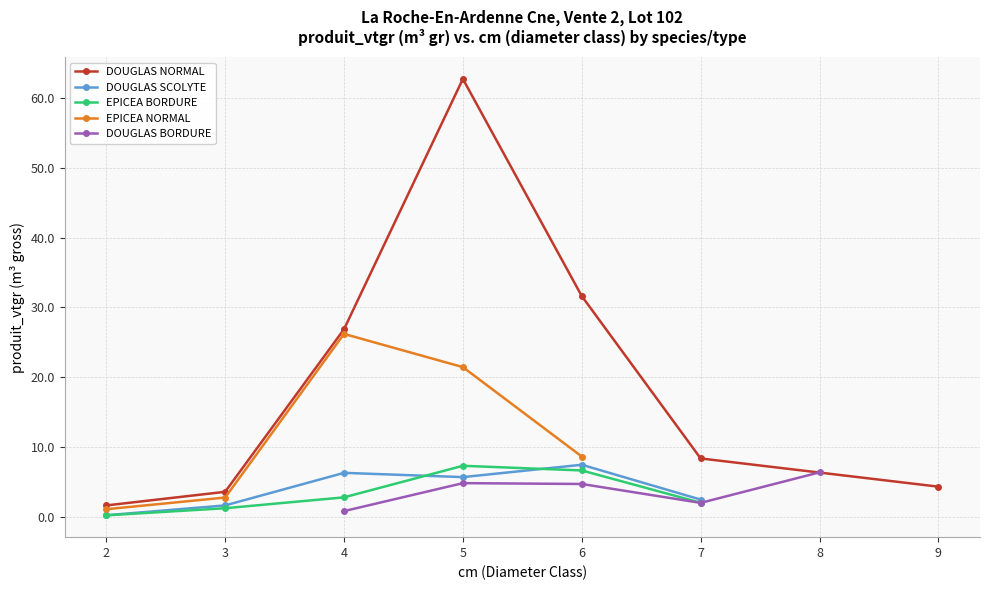

What is the value of the EPICEA BORDURE point at the 4th from the left?

7.3